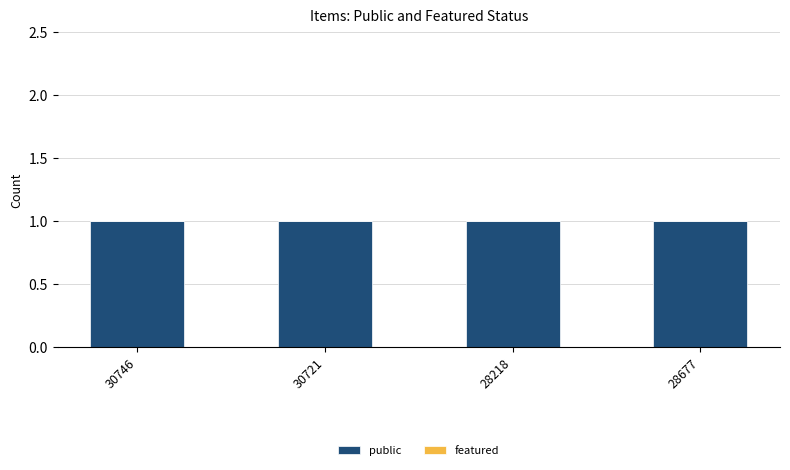

At which category is the sum across all series the highest?

30746